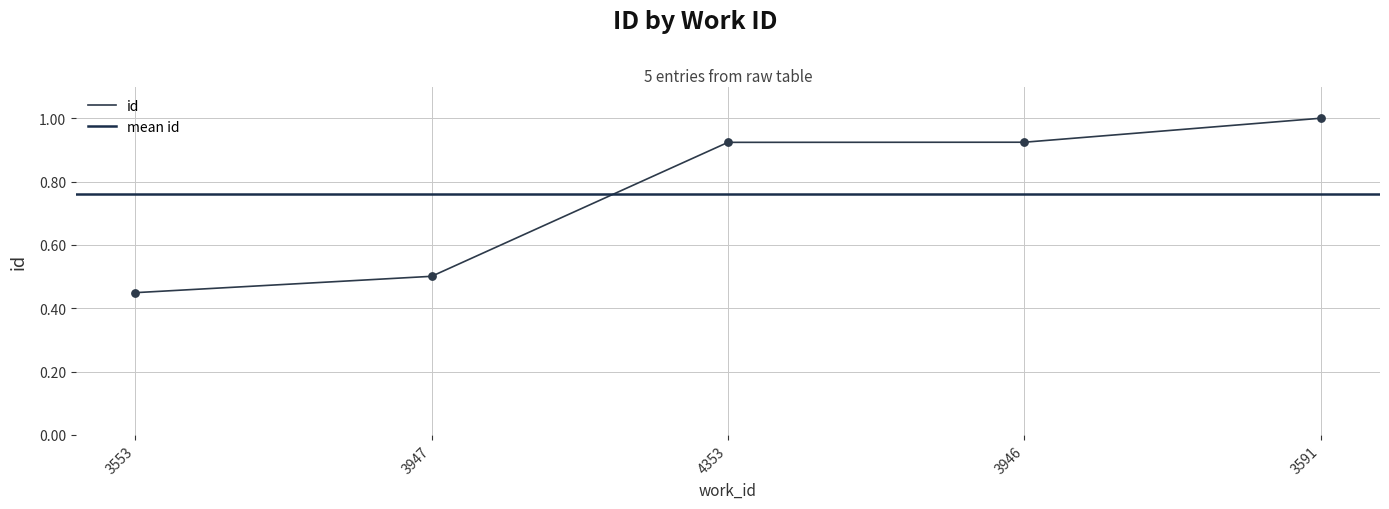

Between 4353 and 3947, which is larger?

4353